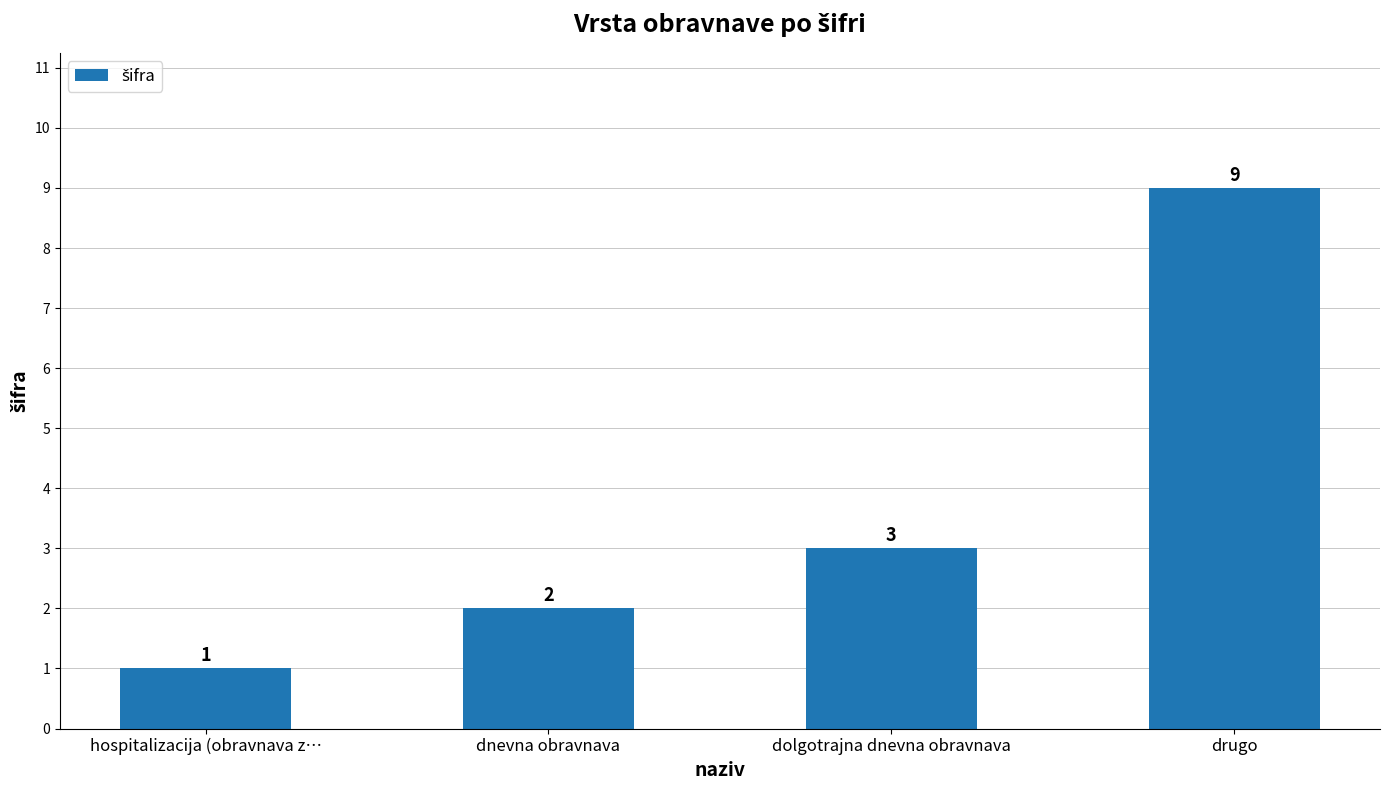

Rank the categories by value from highest to lowest.

drugo, dolgotrajna dnevna obravnava, dnevna obravnava, hospitalizacija (obravnava z…